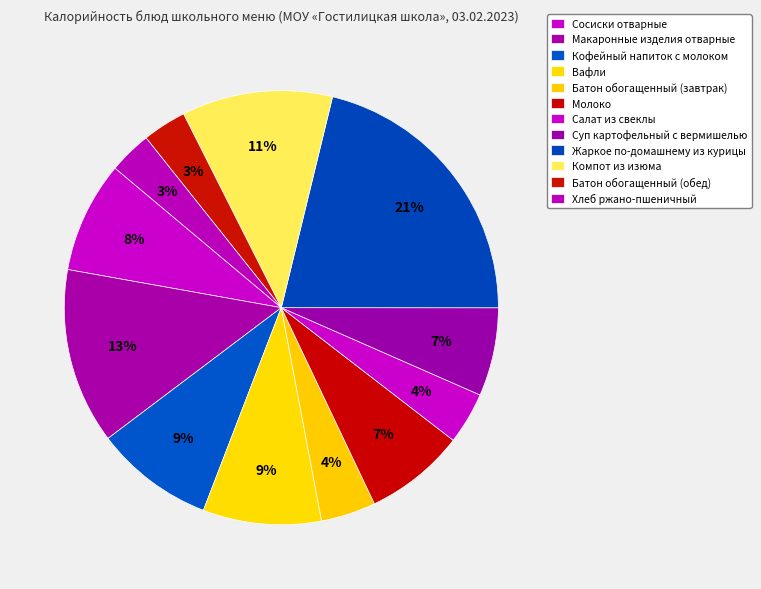

What percentage is the Макаронные изделия отварные slice, to the nearest percent?

13%